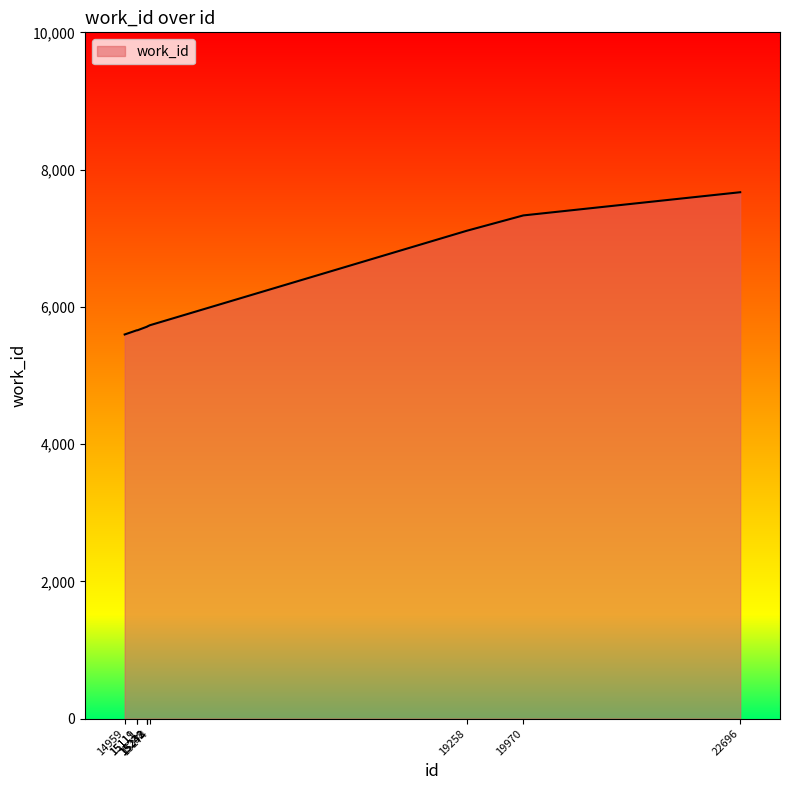

What is the minimum value shown in the chart?

5597